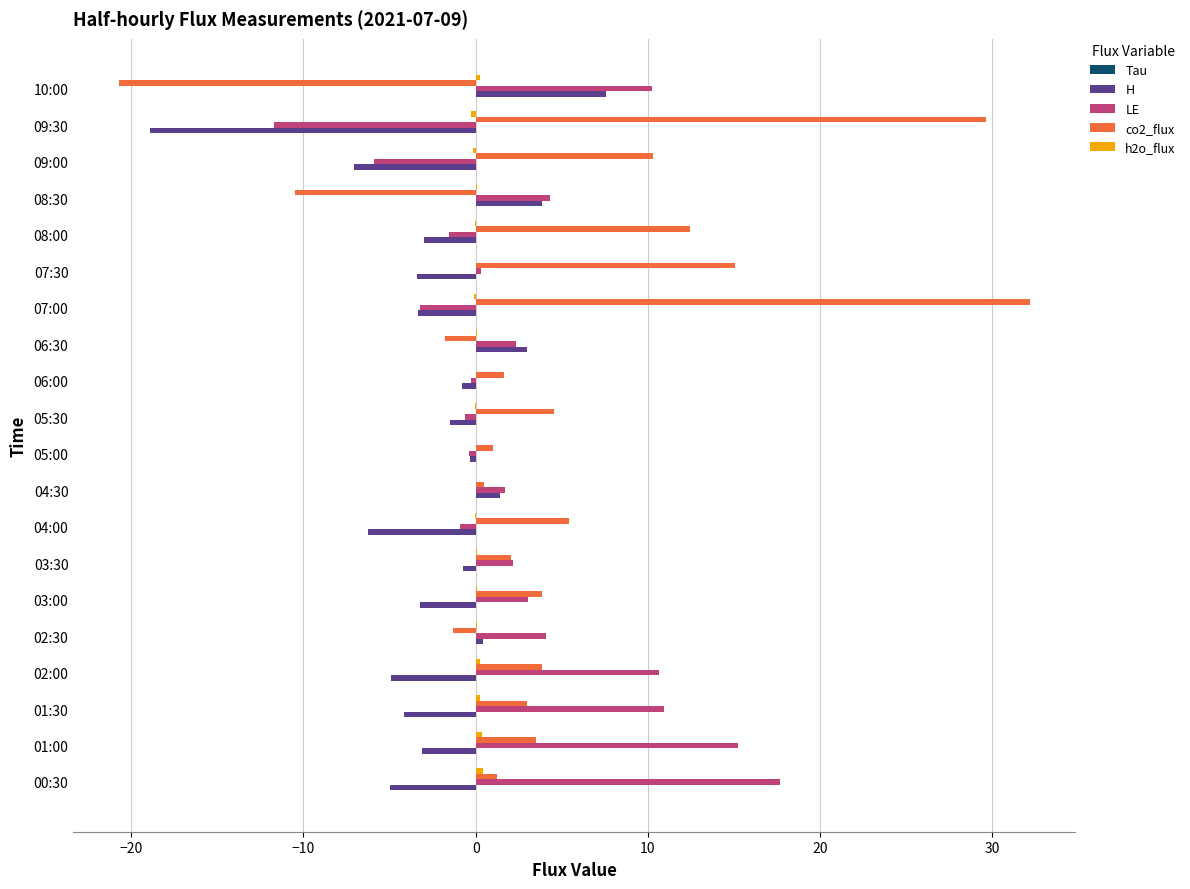

What is the sum of all LE values?

57.9